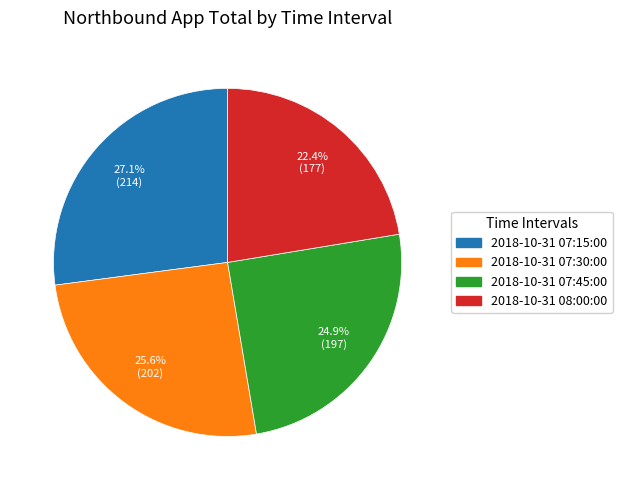

What is the smallest slice in the pie chart?

2018-10-31 08:00:00